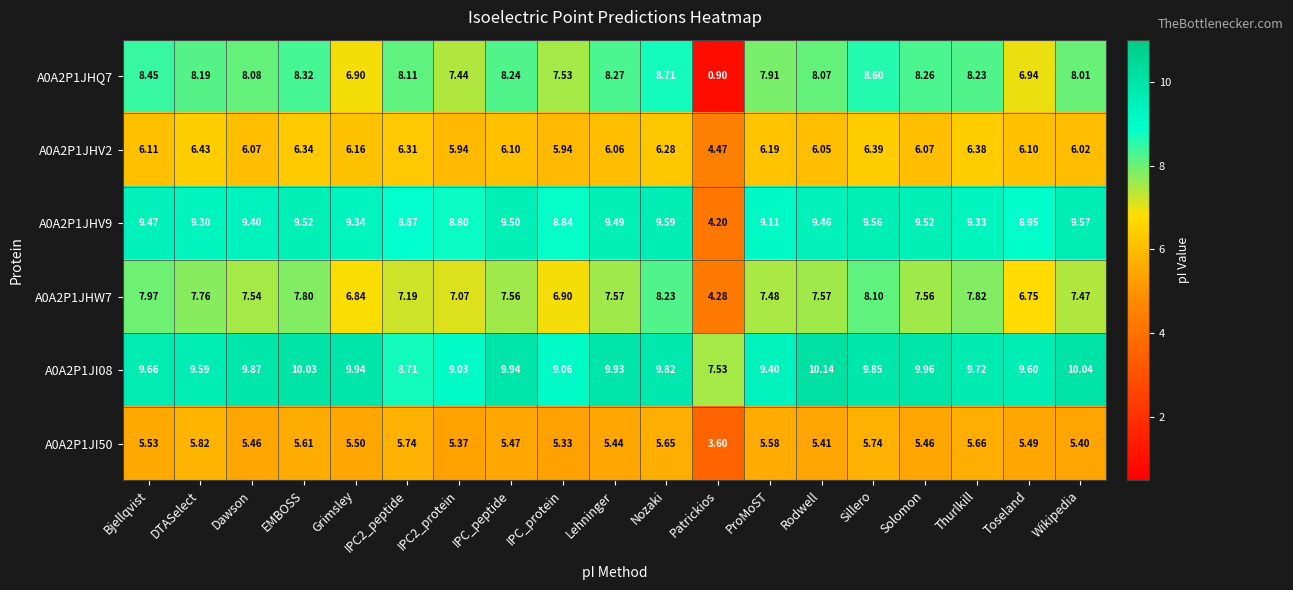

Which category has the lowest value across all series?

Patrickios